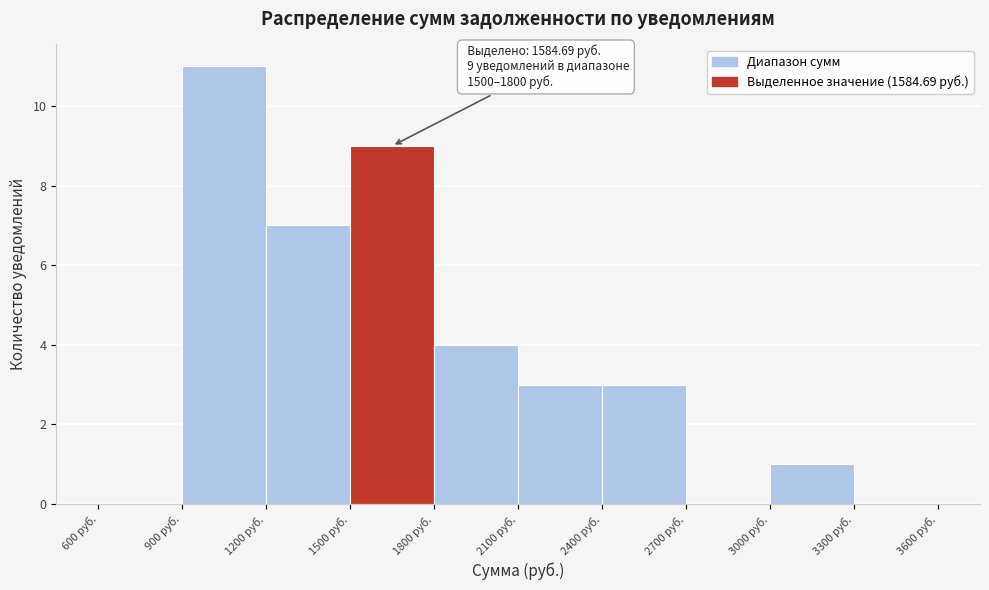

Which range on the x-axis has the tallest bar?

900 to 1200